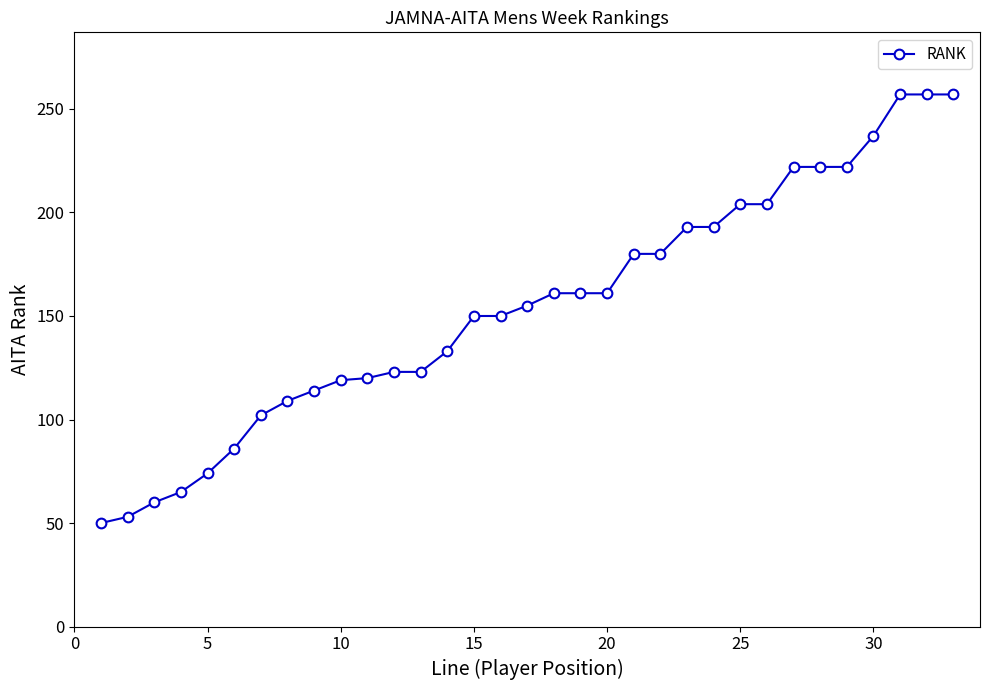

What is the average value?

154